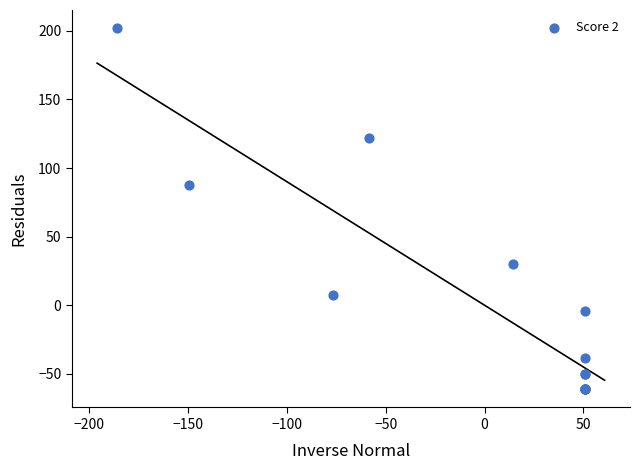

What Y value in the scatter plot is closest to 70?

87.5